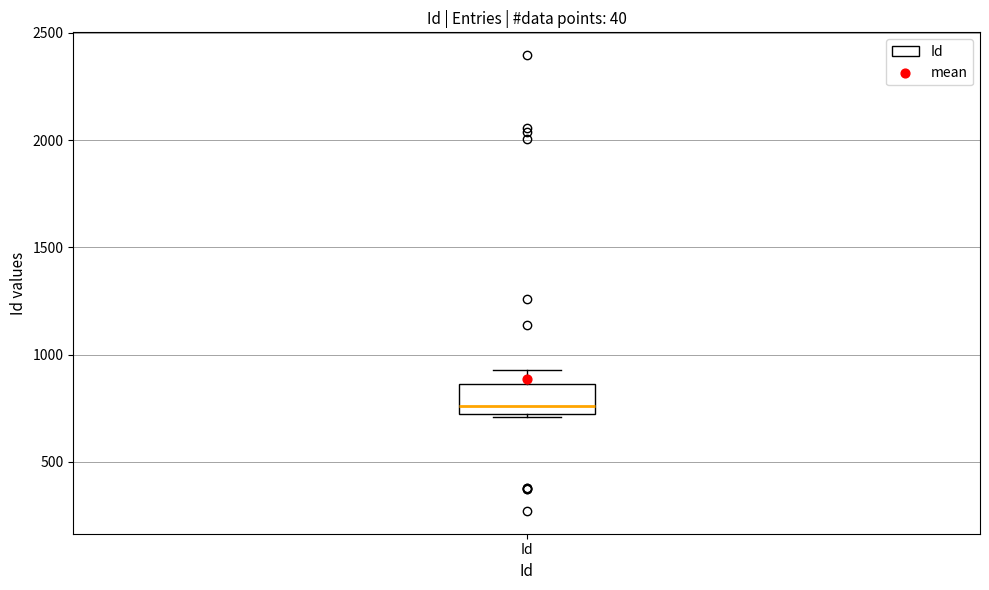

Read this box plot against the y-axis: the position of the median line, the range covered by the box, and the ends of both whiskers. The values are not printed on the chart, so give them approximately, as read against the axis.

median 750, box 700 to 850, whiskers 700 to 950